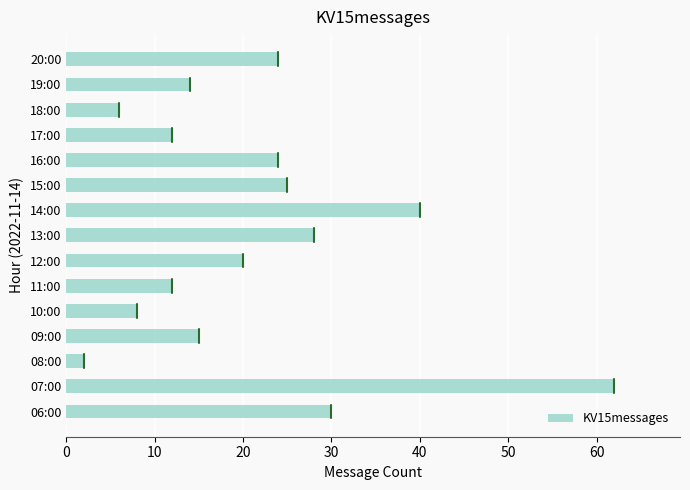

Is it true that the value at 16:00 is 7?

False